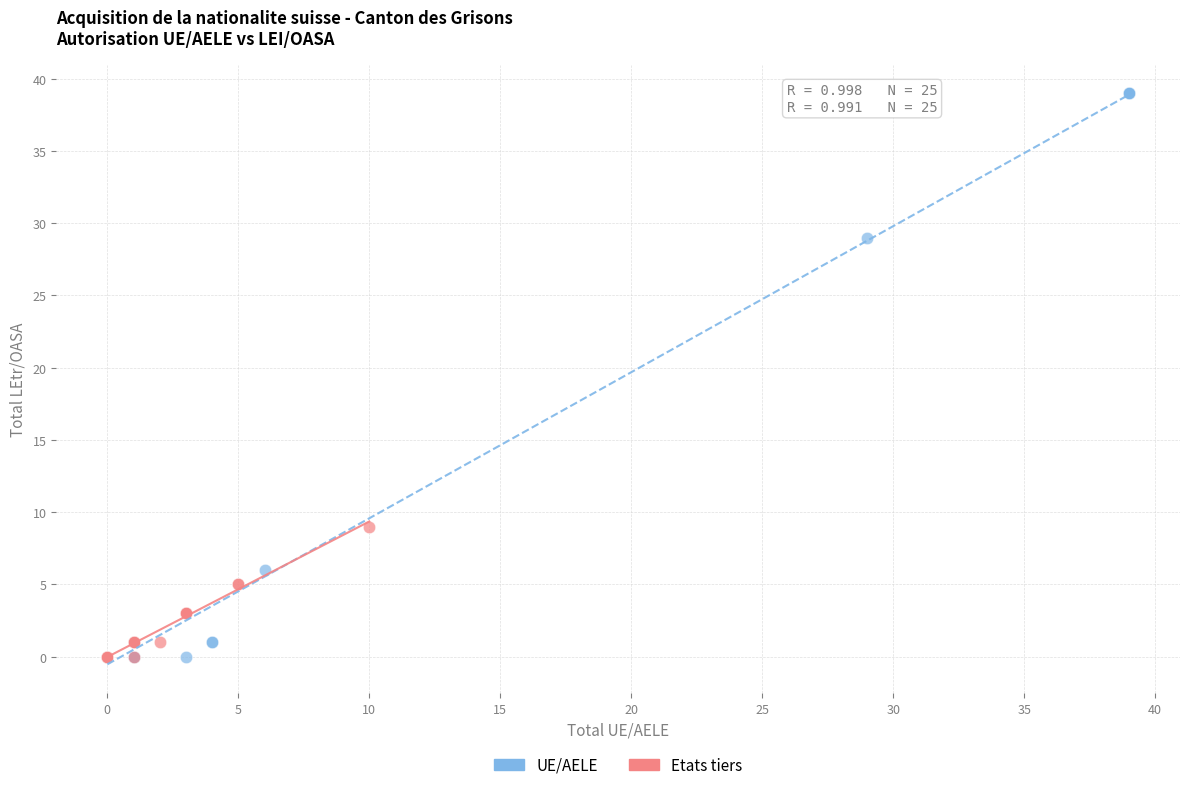

Which series has the widest spread of Y values?

UE/AELE